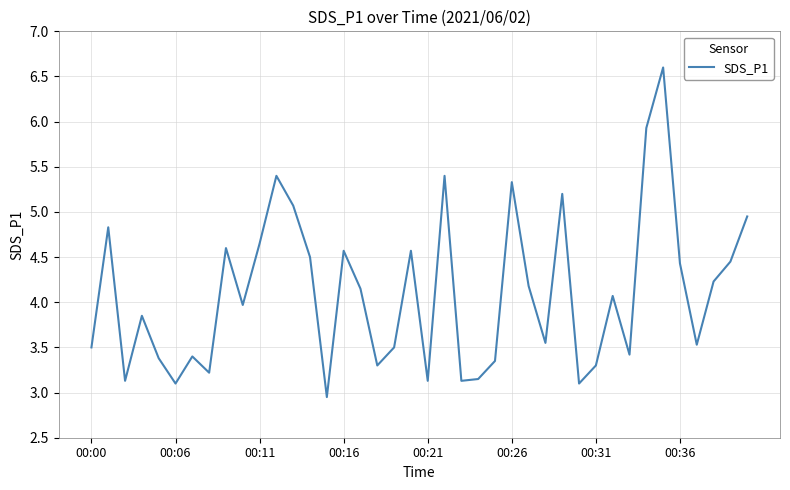

What is the maximum value shown in the chart?

6.6